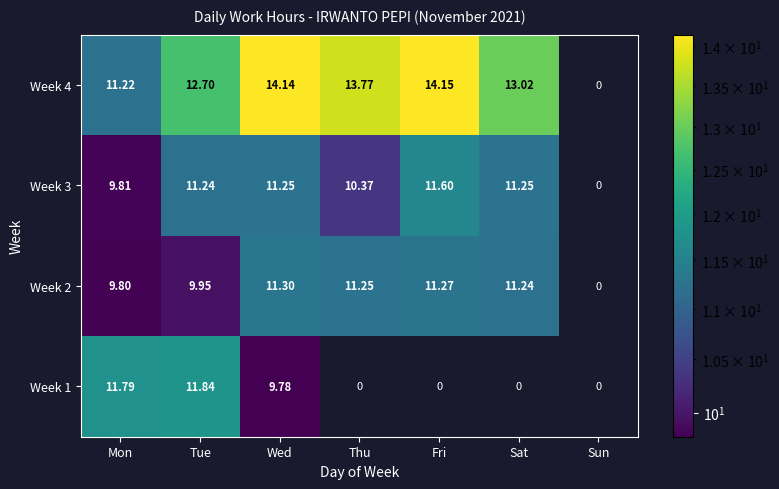

Which category has the highest value across all series?

Fri